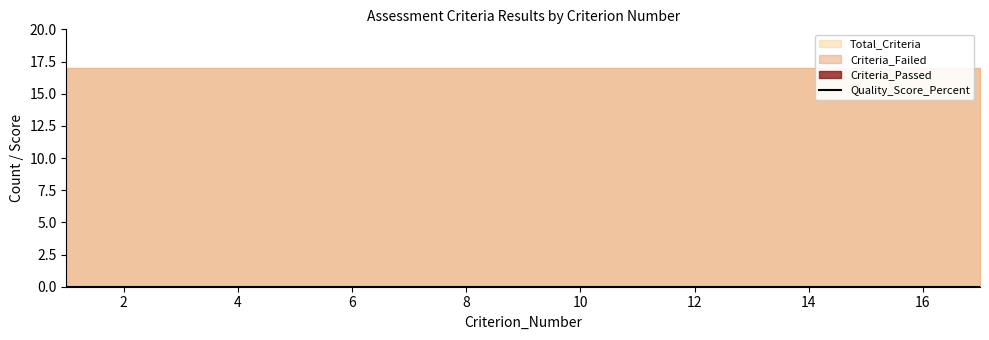

What is the average value of the Total_Criteria series?

17